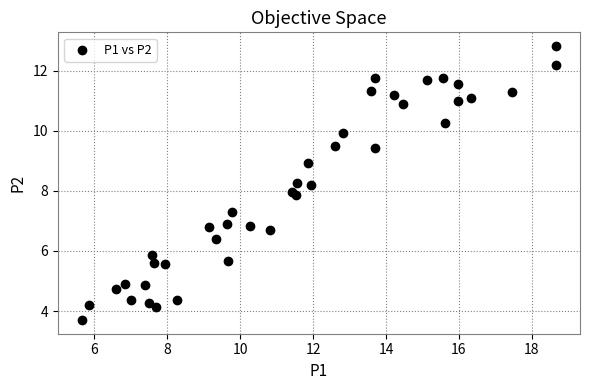

What is the range of X values (max minus min)?

13.0